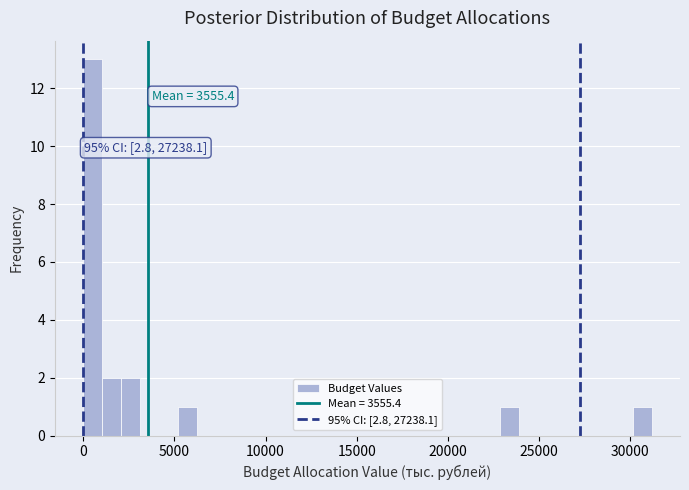

Read against the x-axis, roughly where is the centre of the tallest bar?

500